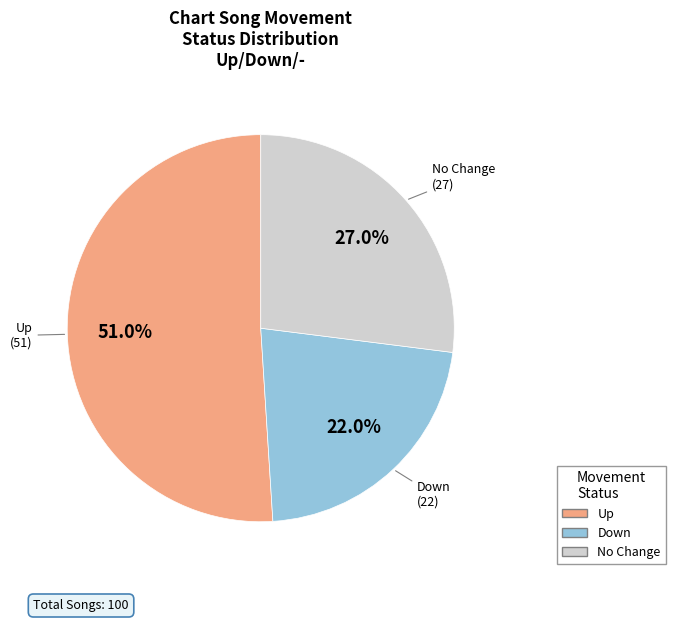

Is there a majority slice in this chart?

Yes